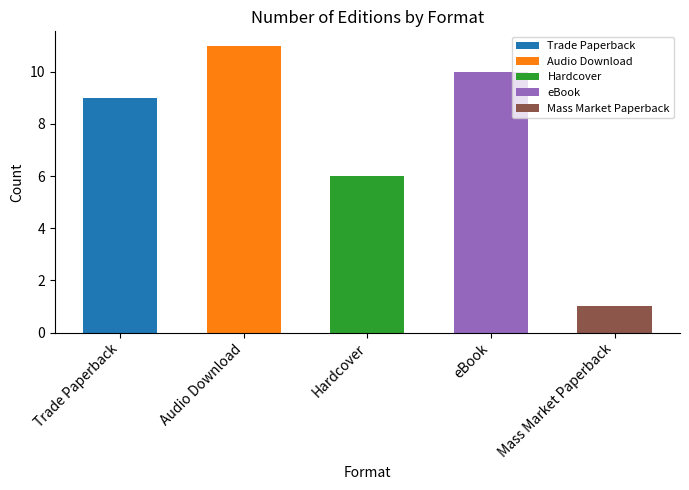

Reading right to left, what are all the values shown in this chart?

1	10	6	11	9